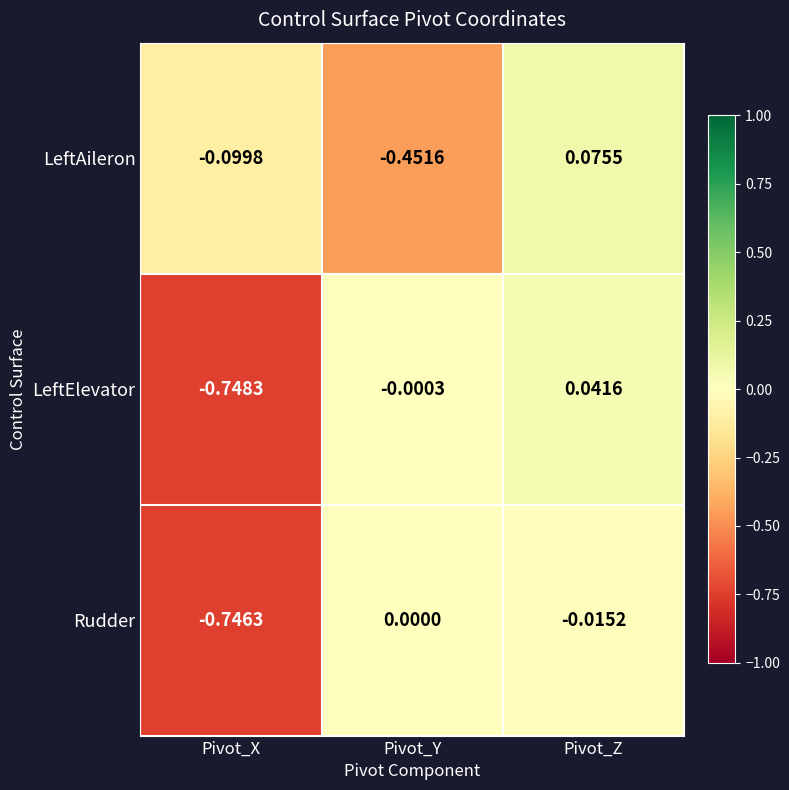

At Pivot_X, list the series in order from smallest to largest.

LeftElevator, Rudder, LeftAileron